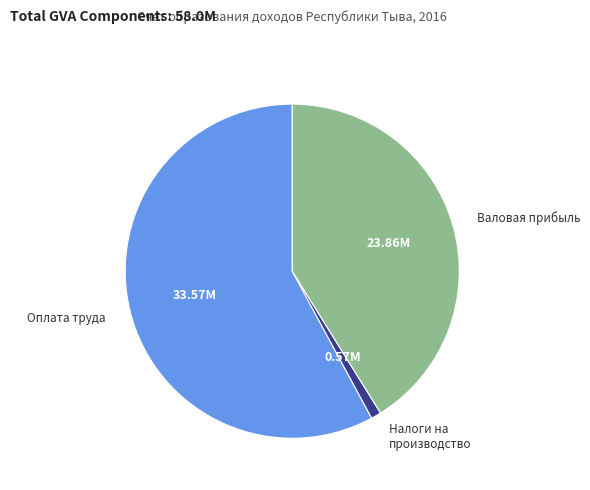

Is there any slice that represents more than half of the pie?

Yes